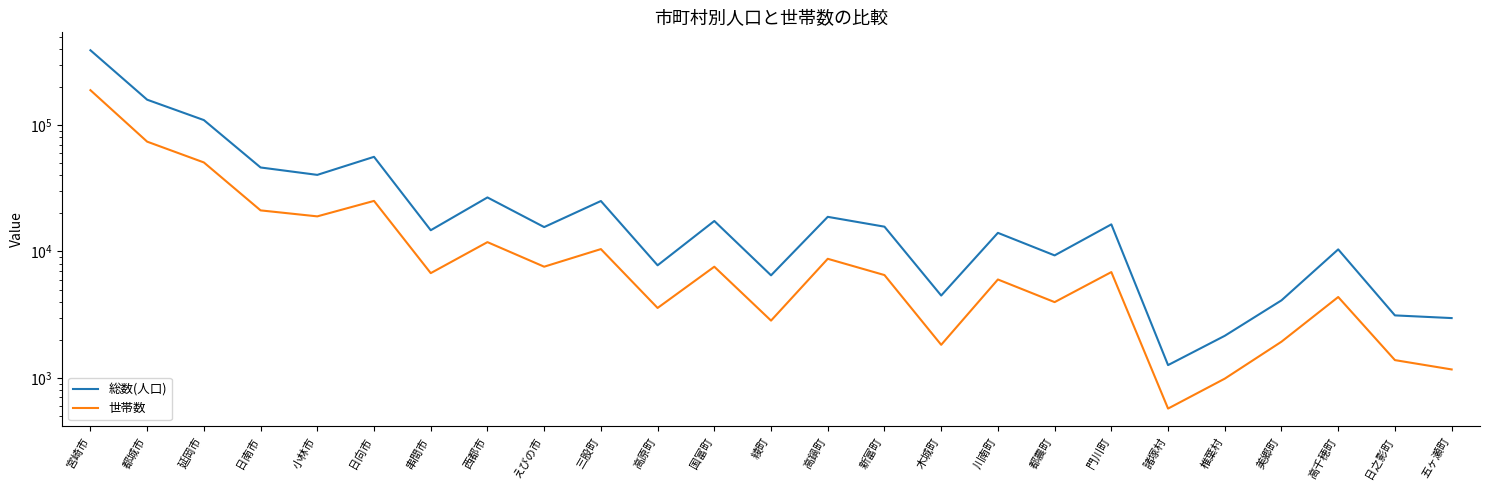

How many lines are shown in the chart?

2